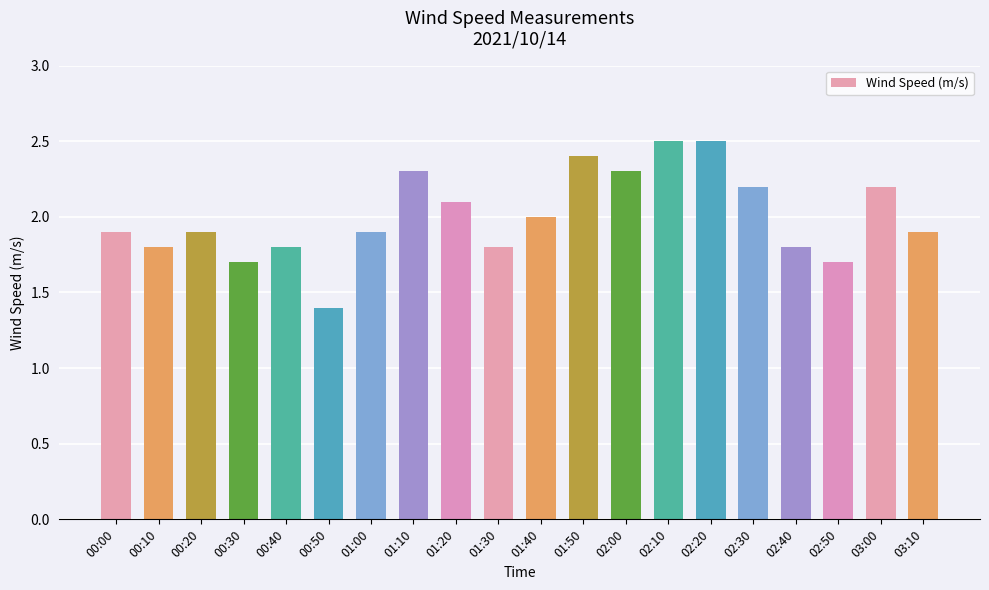

How many bars are there in total?

20